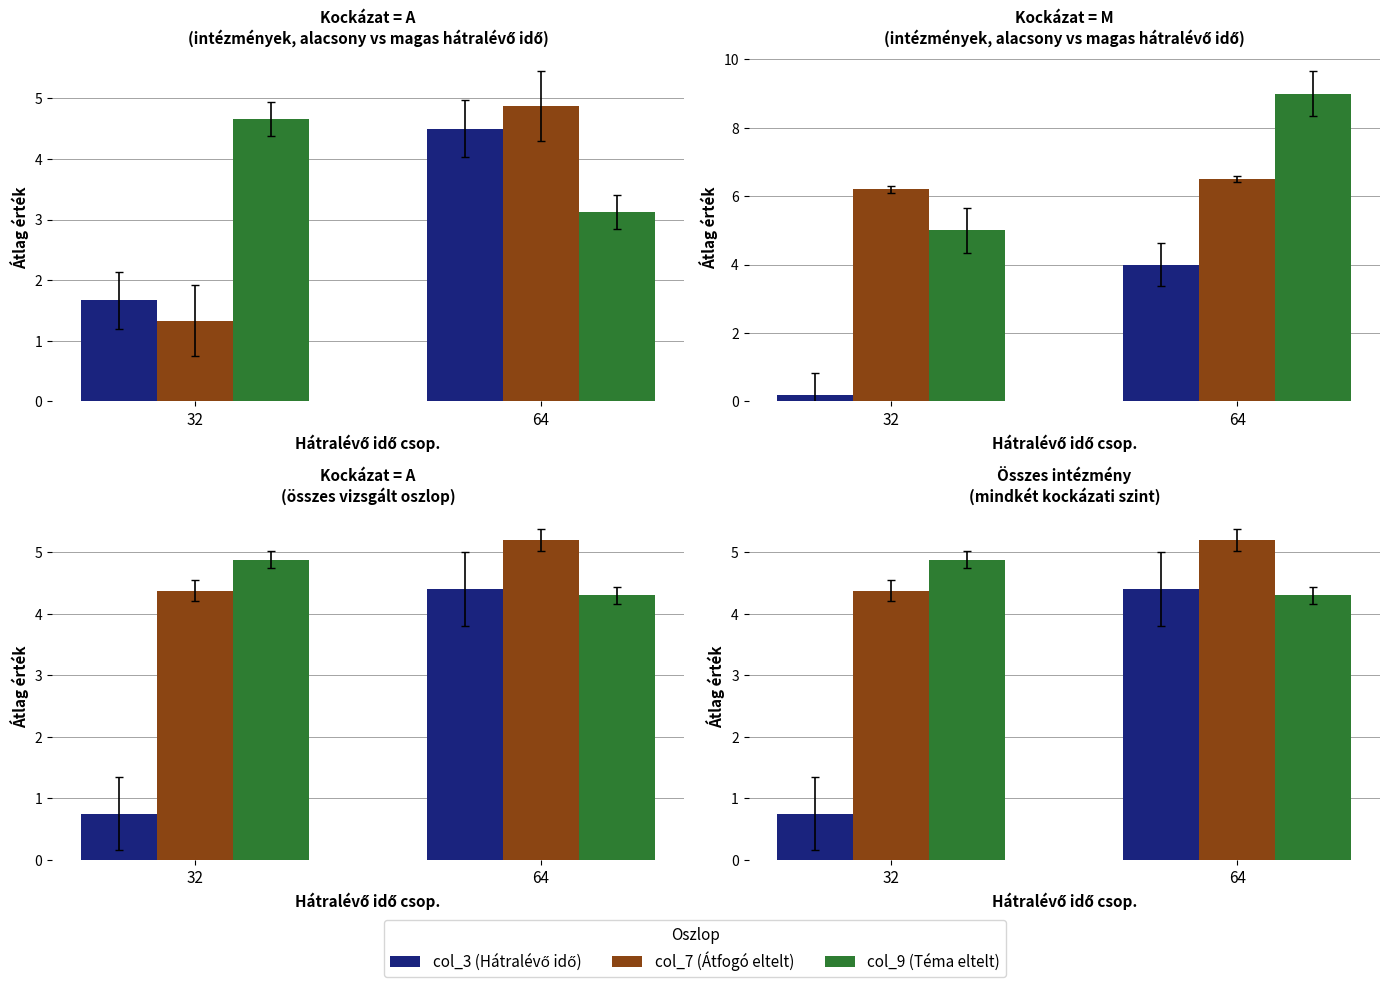

How many bars are there in each group?

3